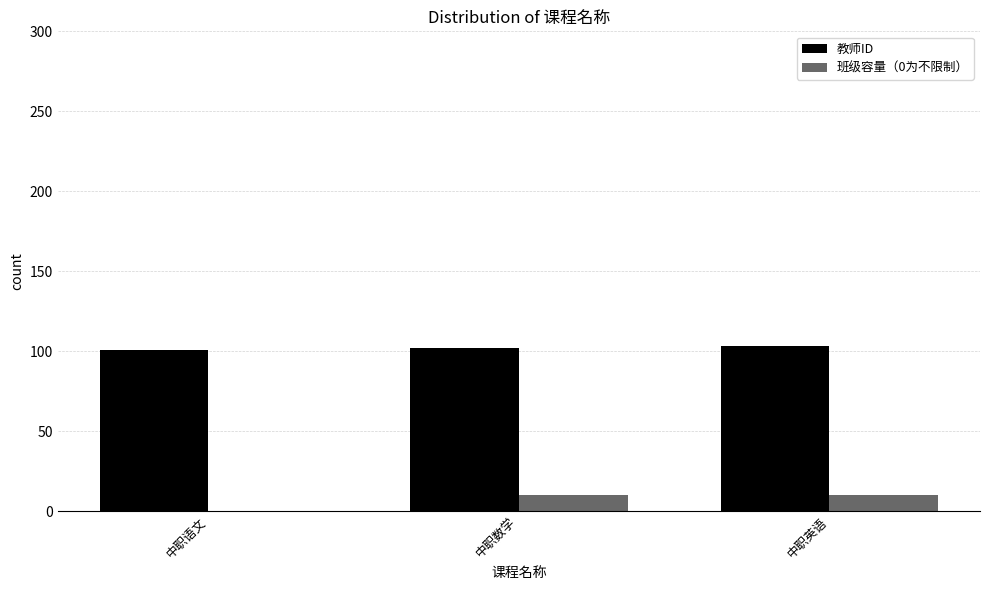

What is the greatest value displayed?

103